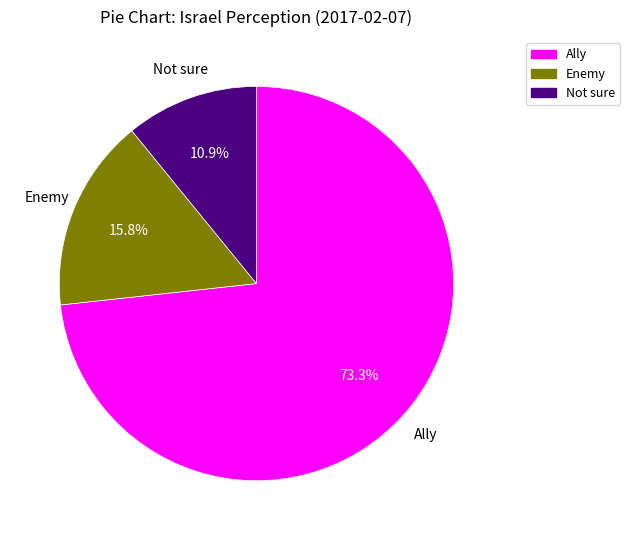

To the nearest percent, what is the combined percentage of Not sure and Enemy?

27%